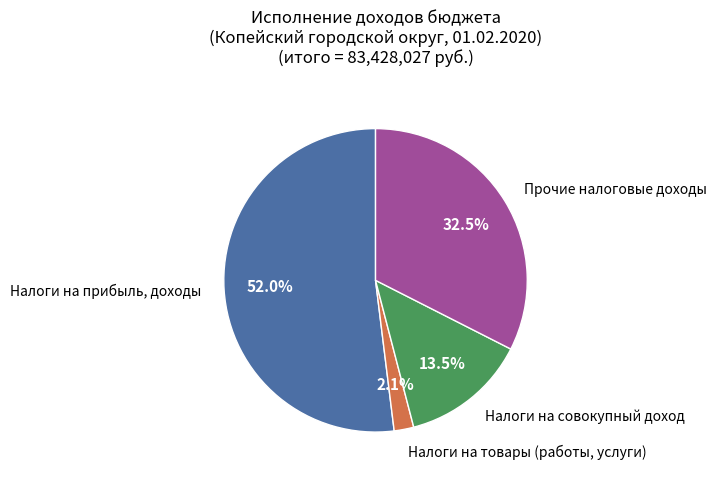

Does any single category account for the majority?

Yes